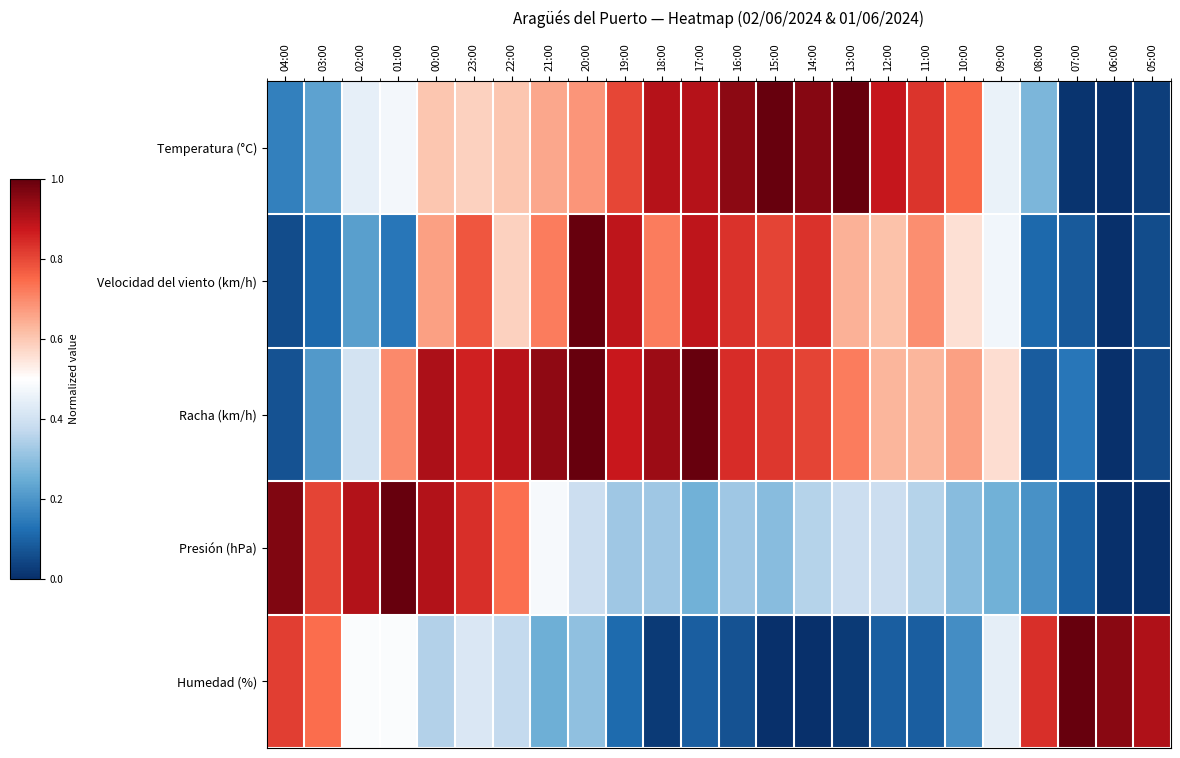

Reading left to right, what are all the values shown in this chart?

Temperatura (°C): 04:00=0.2	03:00=0.2	02:00=0.4	01:00=0.5	00:00=0.6	23:00=0.6	22:00=0.6	21:00=0.7	20:00=0.7	19:00=0.8	18:00=0.9	17:00=0.9	16:00=1.0	15:00=1.0	14:00=1.0	13:00=1.0	12:00=0.9	11:00=0.8	10:00=0.8	09:00=0.5	08:00=0.3	07:00=0.0	06:00=0.0	05:00=0.0
Velocidad del viento (km/h): 04:00=0.1	03:00=0.1	02:00=0.2	01:00=0.1	00:00=0.7	23:00=0.8	22:00=0.6	21:00=0.7	20:00=1.0	19:00=0.9	18:00=0.7	17:00=0.9	16:00=0.8	15:00=0.8	14:00=0.8	13:00=0.6	12:00=0.6	11:00=0.7	10:00=0.6	09:00=0.5	08:00=0.1	07:00=0.1	06:00=0.0	05:00=0.1
Racha (km/h): 04:00=0.1	03:00=0.2	02:00=0.4	01:00=0.7	00:00=0.9	23:00=0.9	22:00=0.9	21:00=0.9	20:00=1.0	19:00=0.9	18:00=0.9	17:00=1.0	16:00=0.8	15:00=0.8	14:00=0.8	13:00=0.7	12:00=0.6	11:00=0.6	10:00=0.7	09:00=0.6	08:00=0.1	07:00=0.1	06:00=0.0	05:00=0.1
Presión (hPa): 04:00=1.0	03:00=0.8	02:00=0.9	01:00=1.0	00:00=0.9	23:00=0.8	22:00=0.7	21:00=0.5	20:00=0.4	19:00=0.3	18:00=0.3	17:00=0.3	16:00=0.3	15:00=0.3	14:00=0.4	13:00=0.4	12:00=0.4	11:00=0.4	10:00=0.3	09:00=0.3	08:00=0.2	07:00=0.1	06:00=0.0	05:00=0.0
Humedad (%): 04:00=0.8	03:00=0.7	02:00=0.5	01:00=0.5	00:00=0.3	23:00=0.4	22:00=0.4	21:00=0.3	20:00=0.3	19:00=0.1	18:00=0.0	17:00=0.1	16:00=0.1	15:00=0.0	14:00=0.0	13:00=0.0	12:00=0.1	11:00=0.1	10:00=0.2	09:00=0.4	08:00=0.8	07:00=1.0	06:00=1.0	05:00=0.9